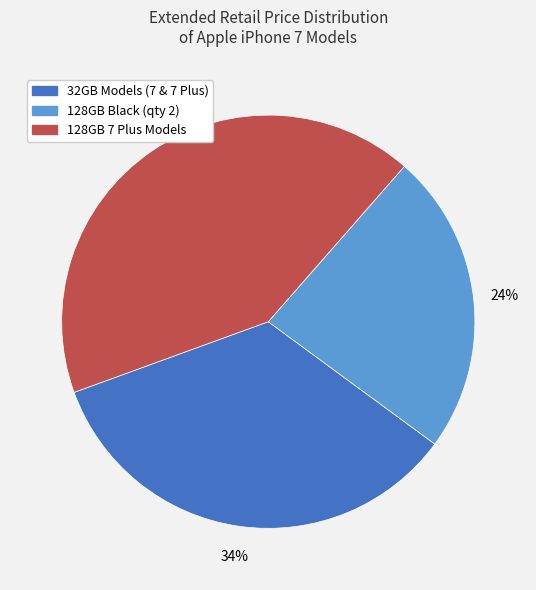

Is there any slice that represents more than half of the pie?

No